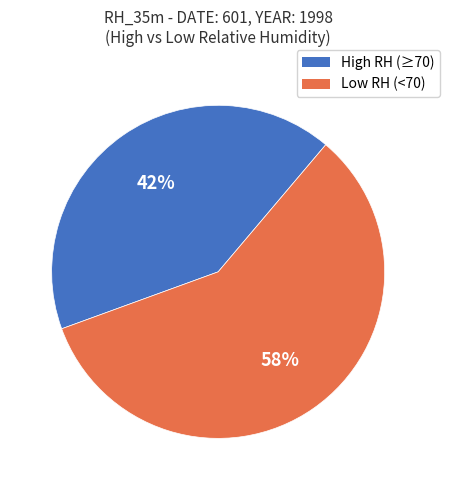

Count the number of slices in the pie.

2